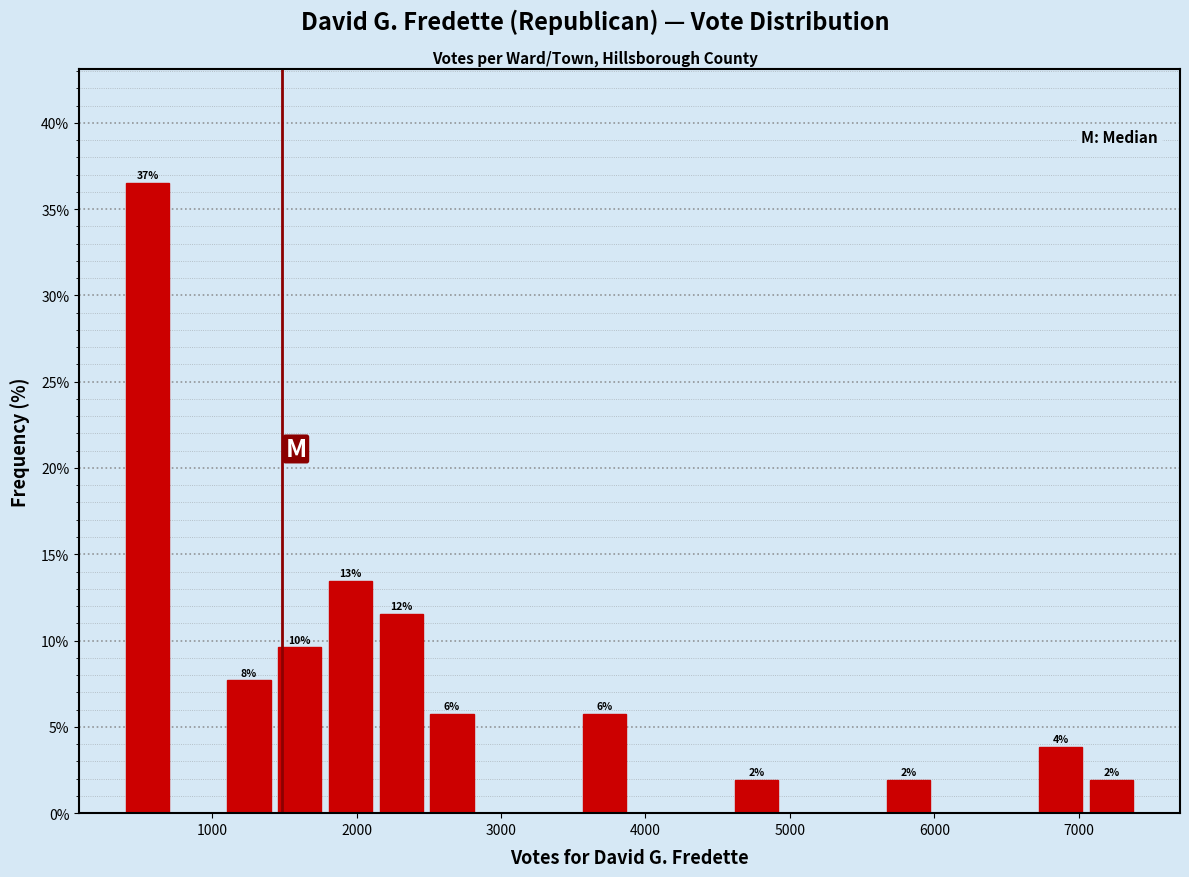

Around what value on the x-axis is the tallest bar? Give the approximate position of its centre, as read against the axis.

600